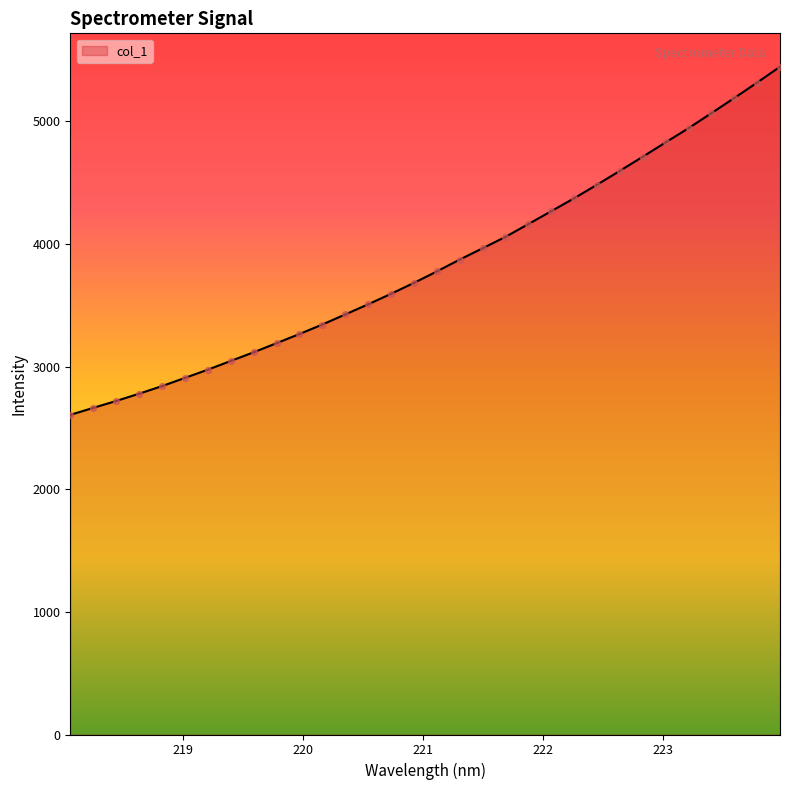

What is the difference between the maximum and minimum values?

2838.0